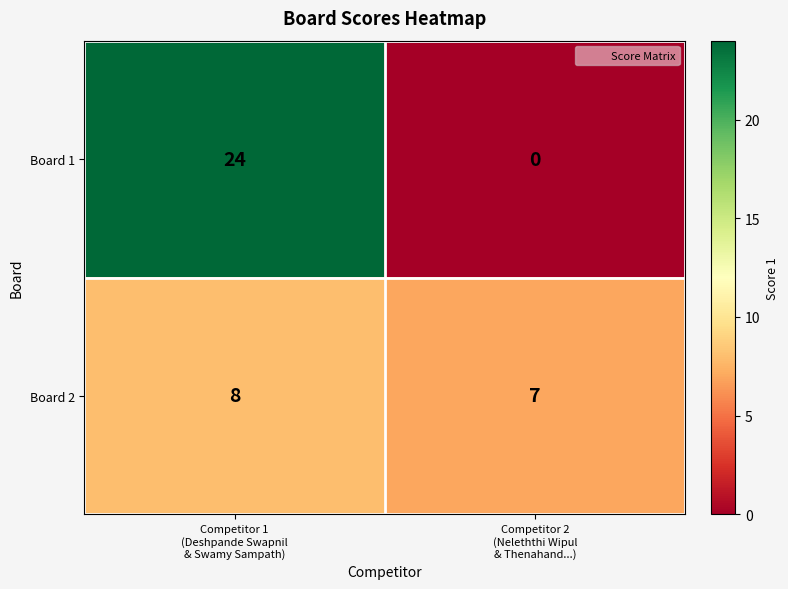

What is the maximum value for Board 2?

8